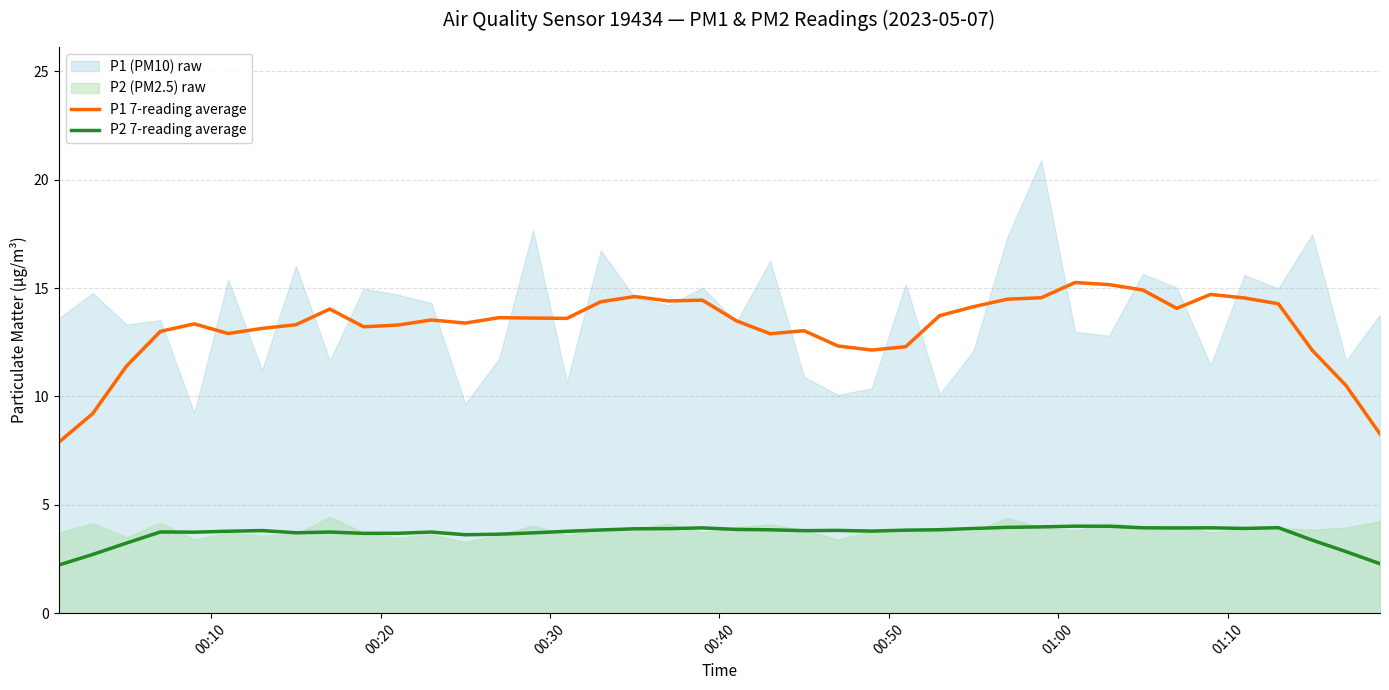

True or false: P2 7-reading average and P1 7-reading average cross at least once.

False